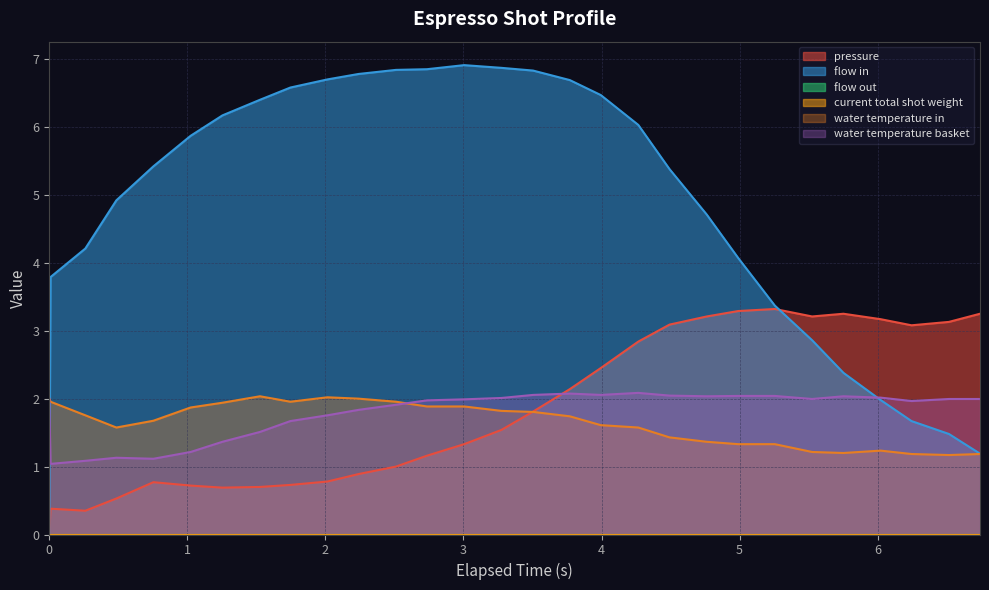

What is the sum of all flow_in values?

139.4